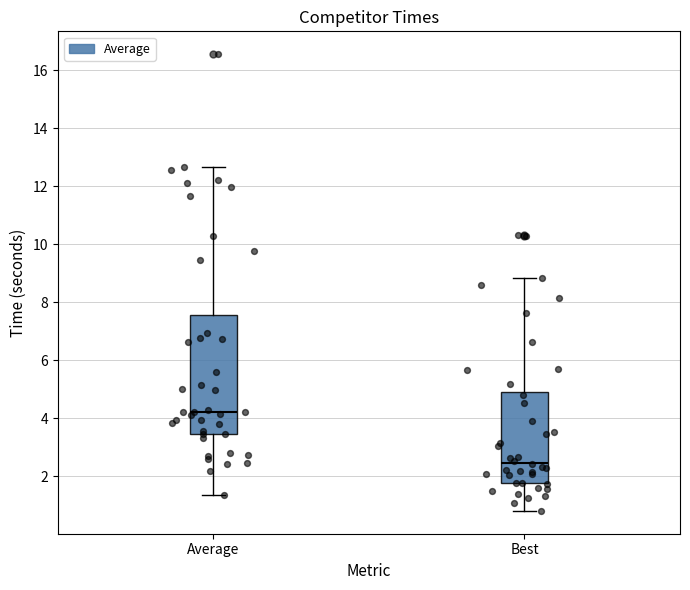

Reading left to right, transcribe this box plot: for each box, give where its median line is, the range the box spans, and where its two whiskers end, as read against the y-axis. The values are not printed on the chart, so give them approximately, as read against the axis.

Average: median 4.2, box 3.4 to 7.6, whiskers 1.4 to 12.6
Best: median 2.4, box 1.8 to 5.0, whiskers 0.8 to 8.8